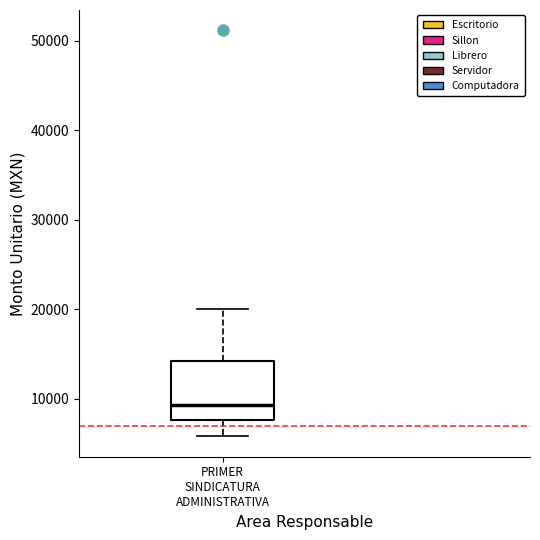

Transcribe this box plot: give where the median line is, the range the box spans, and where the two whiskers end, as read against the y-axis. The values are not printed on the chart, so give them approximately, as read against the axis.

median 9000, box 8000 to 14000, whiskers 6000 to 20000